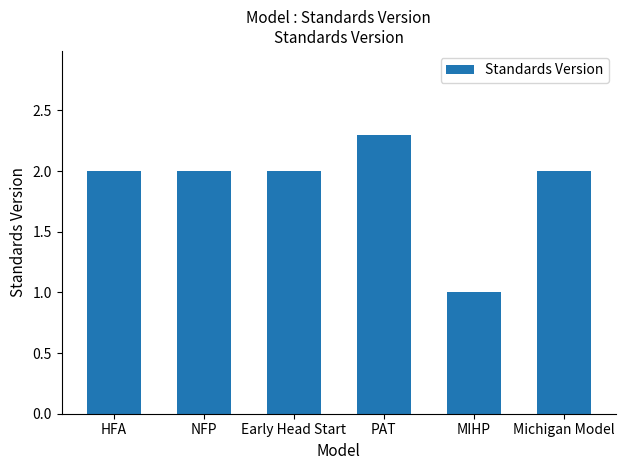

Which category has the highest value across all series?

PAT